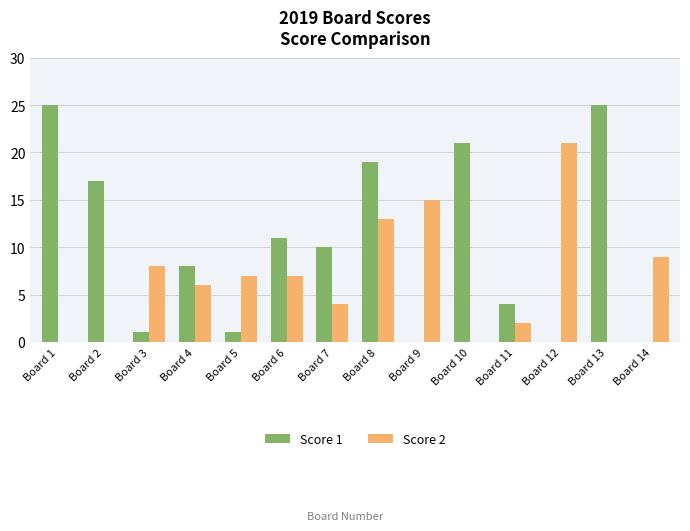

What is the spread (max minus min) of values at Board 4?

2